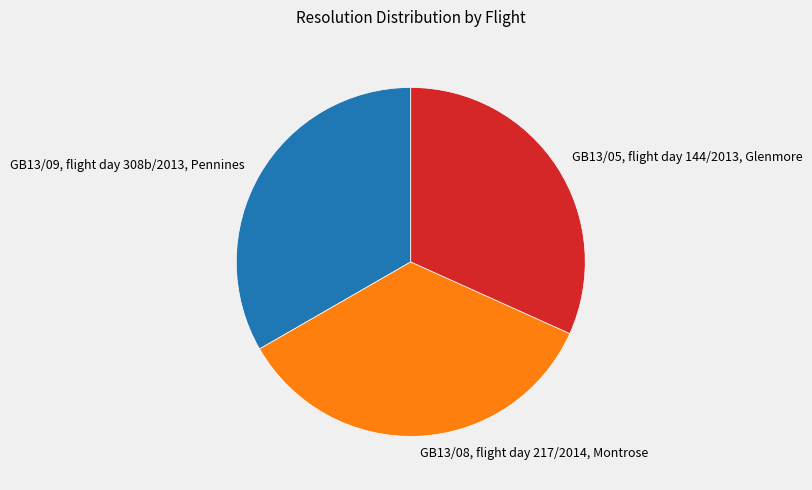

Combined, do GB13/08, flight day 217/2014, Montrose and GB13/05, flight day 144/2013, Glenmore account for over 50%?

Yes